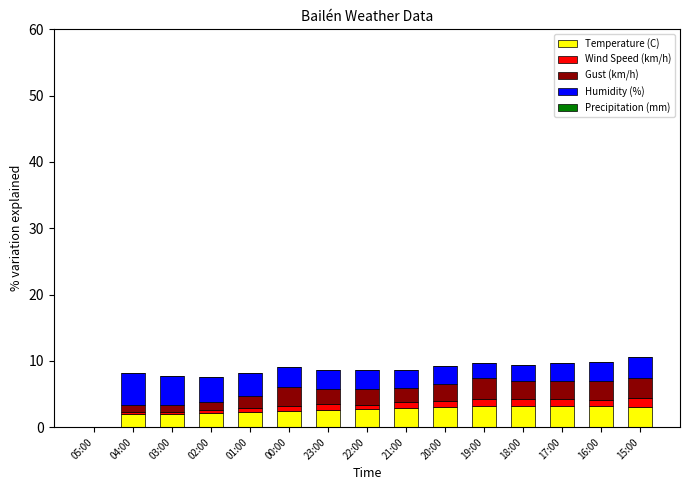

What is the maximum value for Temperature (C)?

3.3